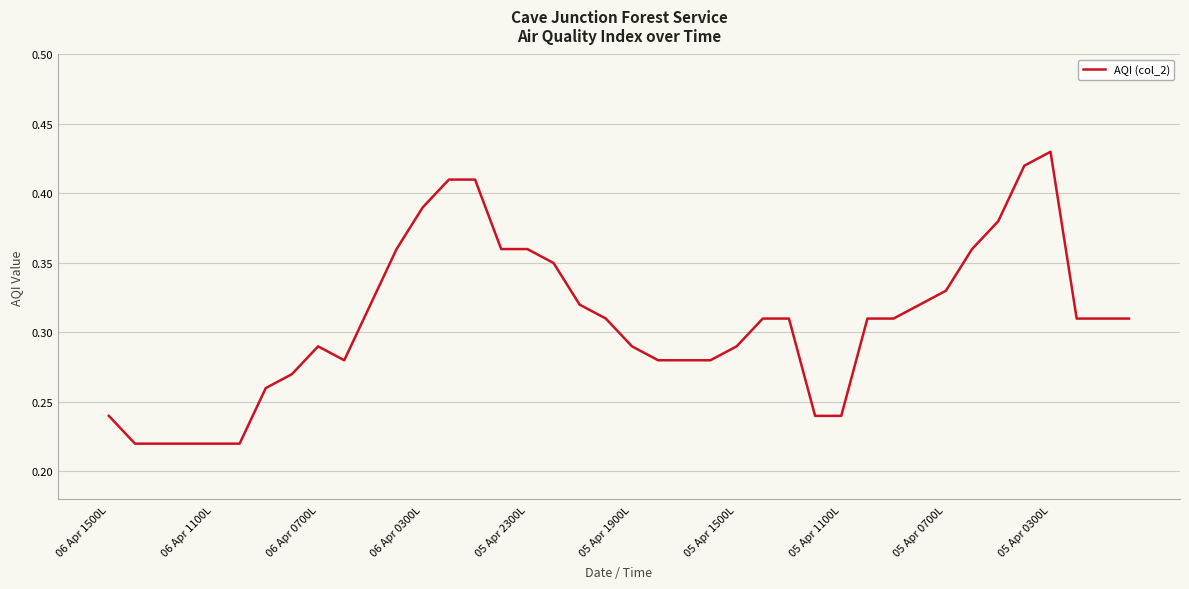

True or false: the data shows 0.4 at 06 Apr 1500L.

False